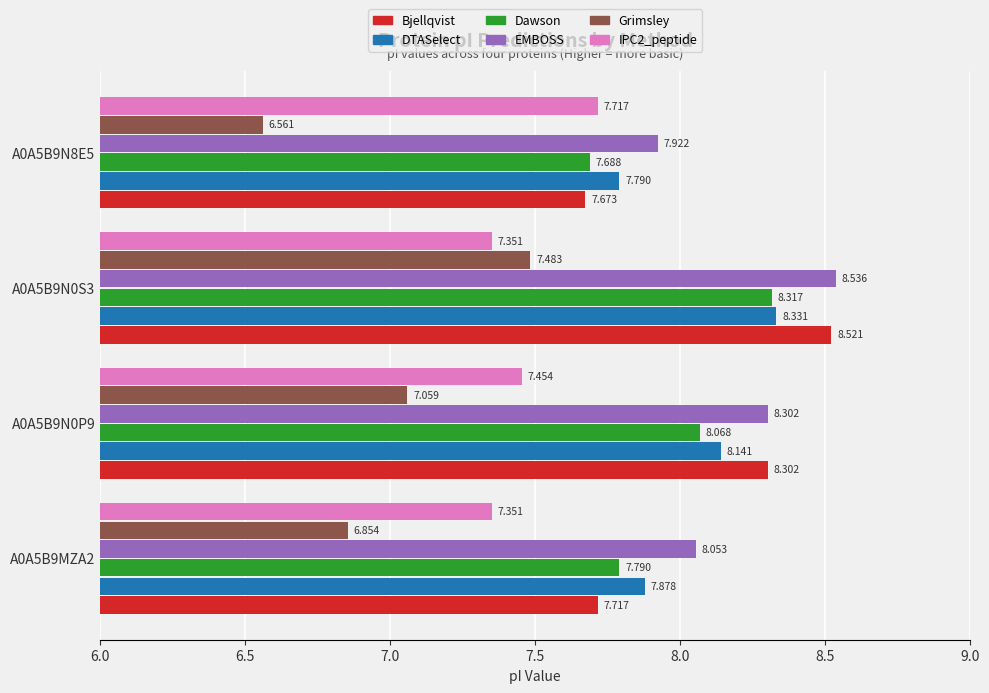

Is the value of Dawson at A0A5B9N0S3 greater than the value of Grimsley at A0A5B9N0P9?

Yes